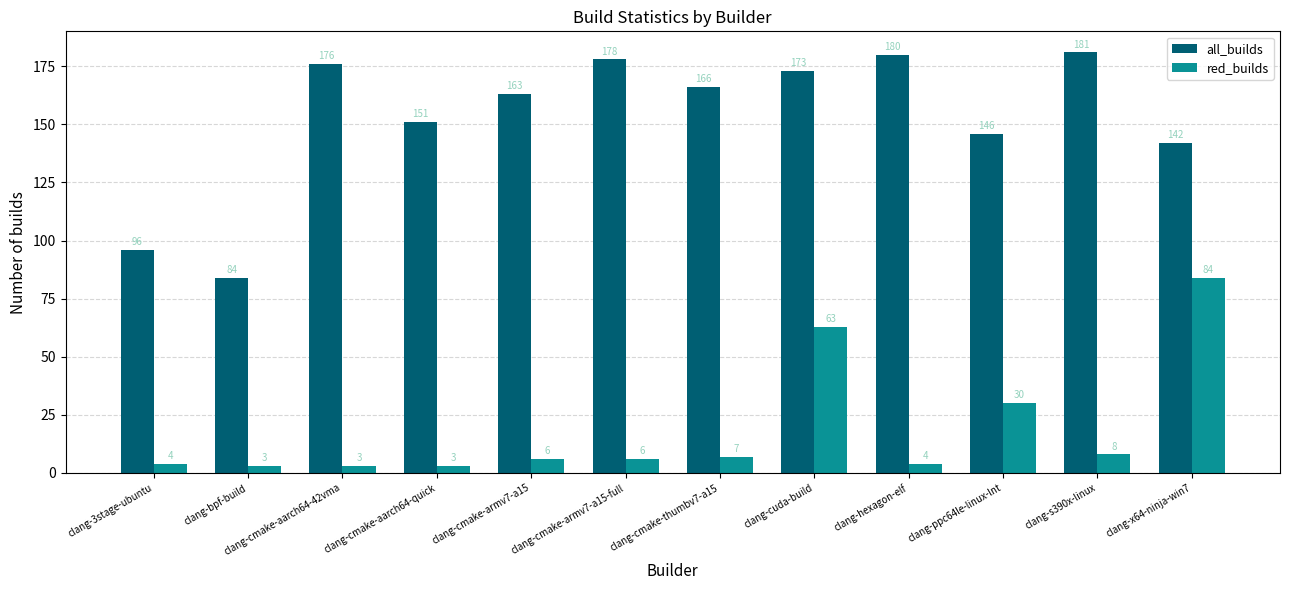

What is the greatest value displayed?

181